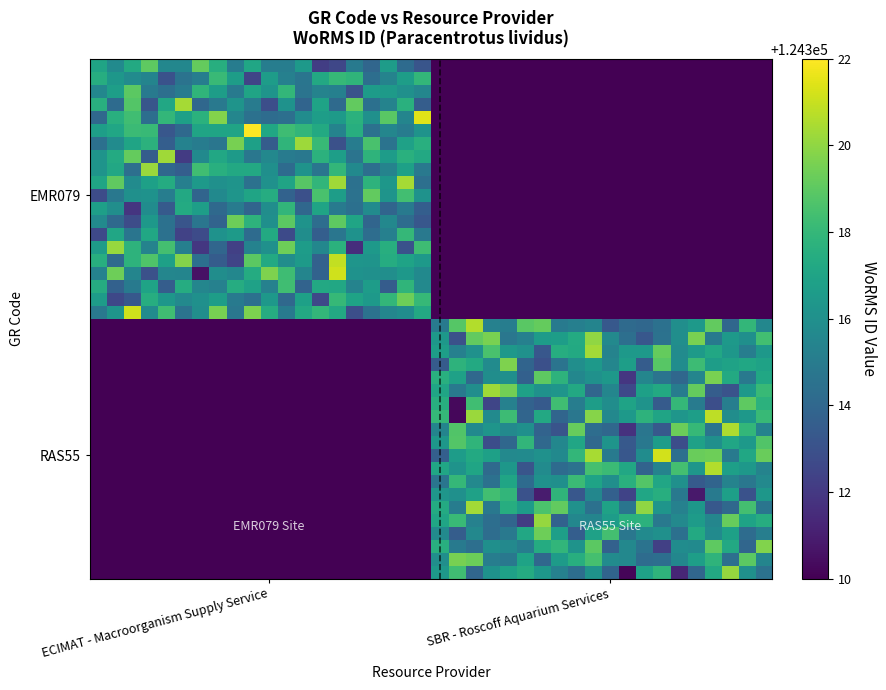

How many distinct data groups are displayed?

40